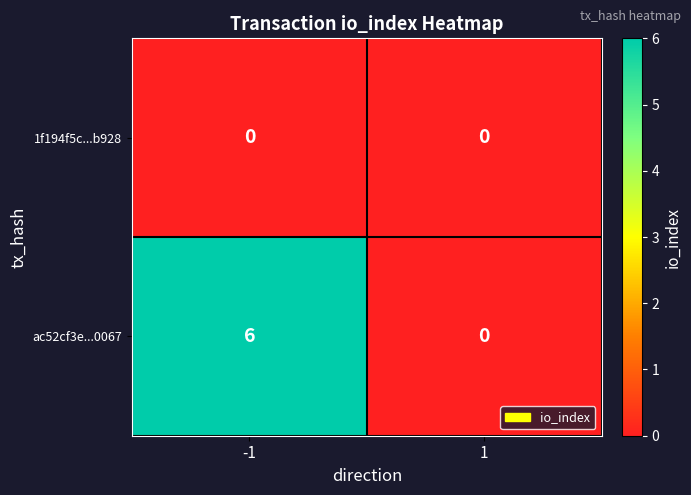

Between -1 and 1, which series saw the biggest shift?

ac52cf3e...0067